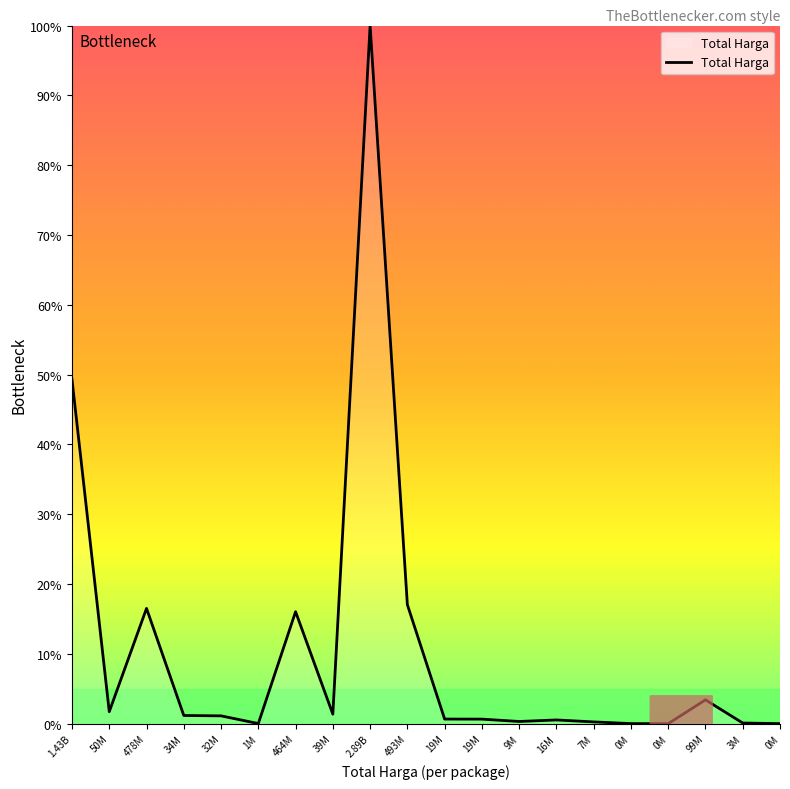

How many lines are shown in the chart?

1